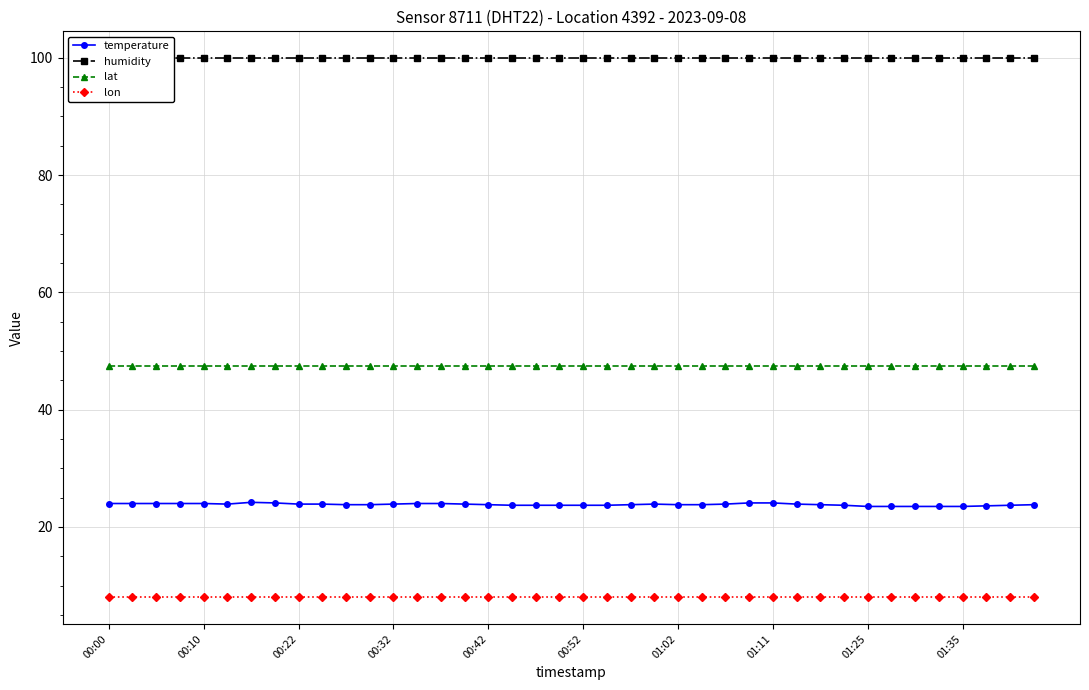

True or false: lat and temperature cross at least once.

False